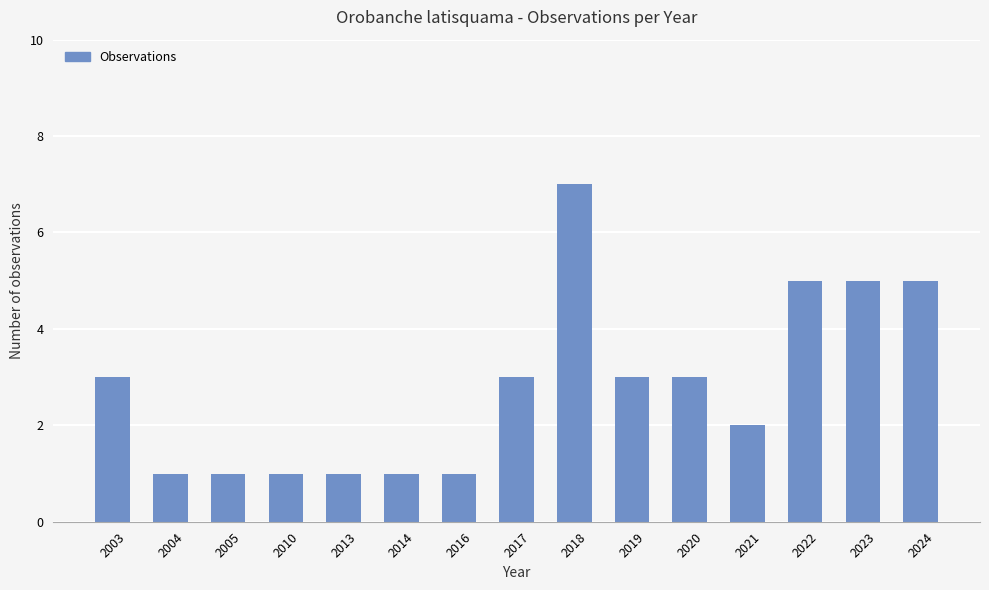

The chart shows a value of 1 at 2004. True or false?

True